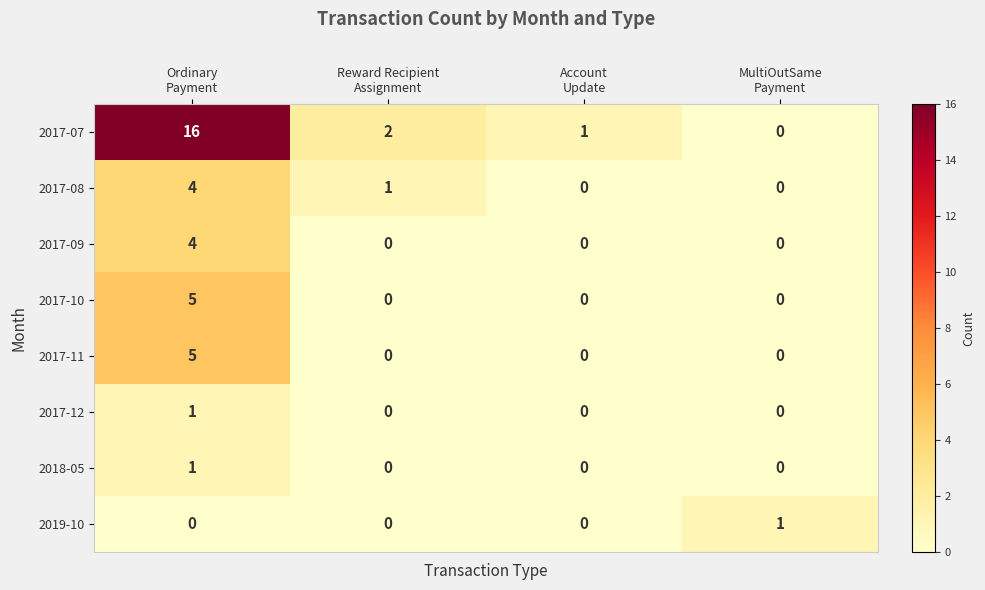

Count the number of data series in this chart.

8